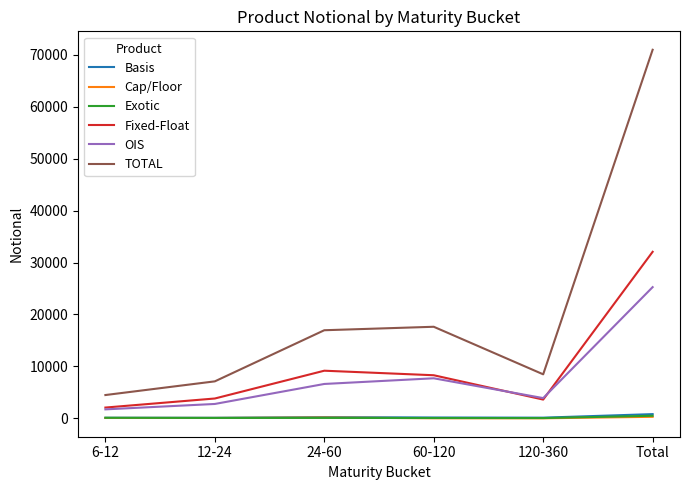

Is it true that TOTAL equals 25024 at 24-60?

False